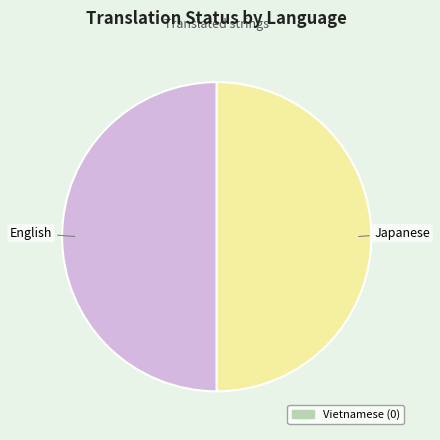

Count the number of slices in the pie.

2